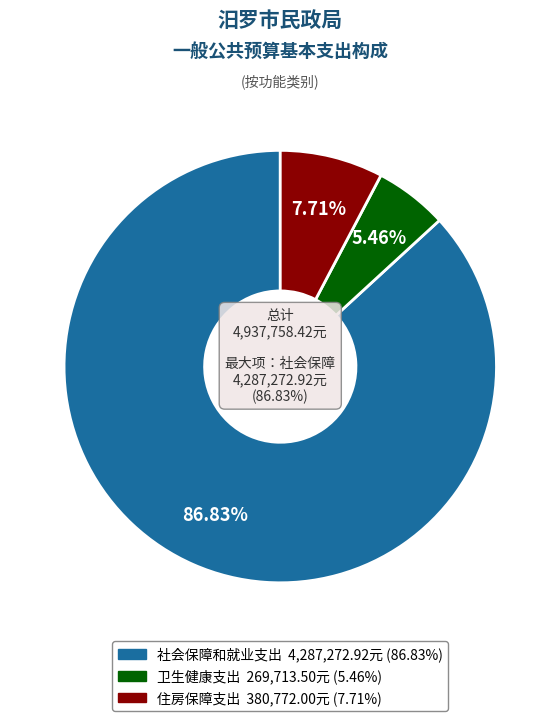

To the nearest percent, what portion does 社会保障和就业支出 represent?

87%